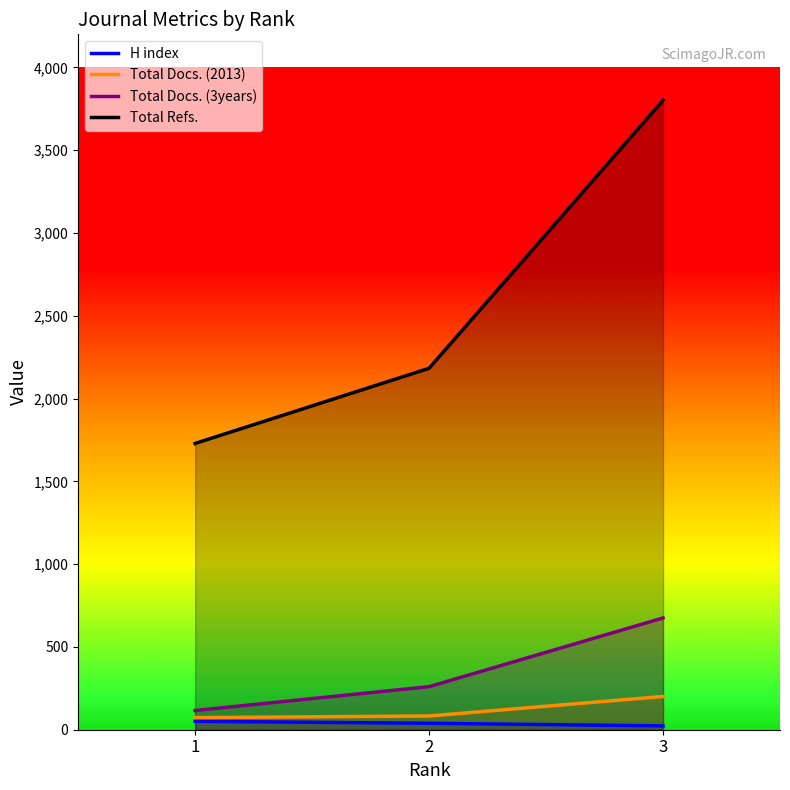

List the series in order of their peak value, lowest first.

H index, Total Docs. (2013), Total Docs. (3years), Total Refs.